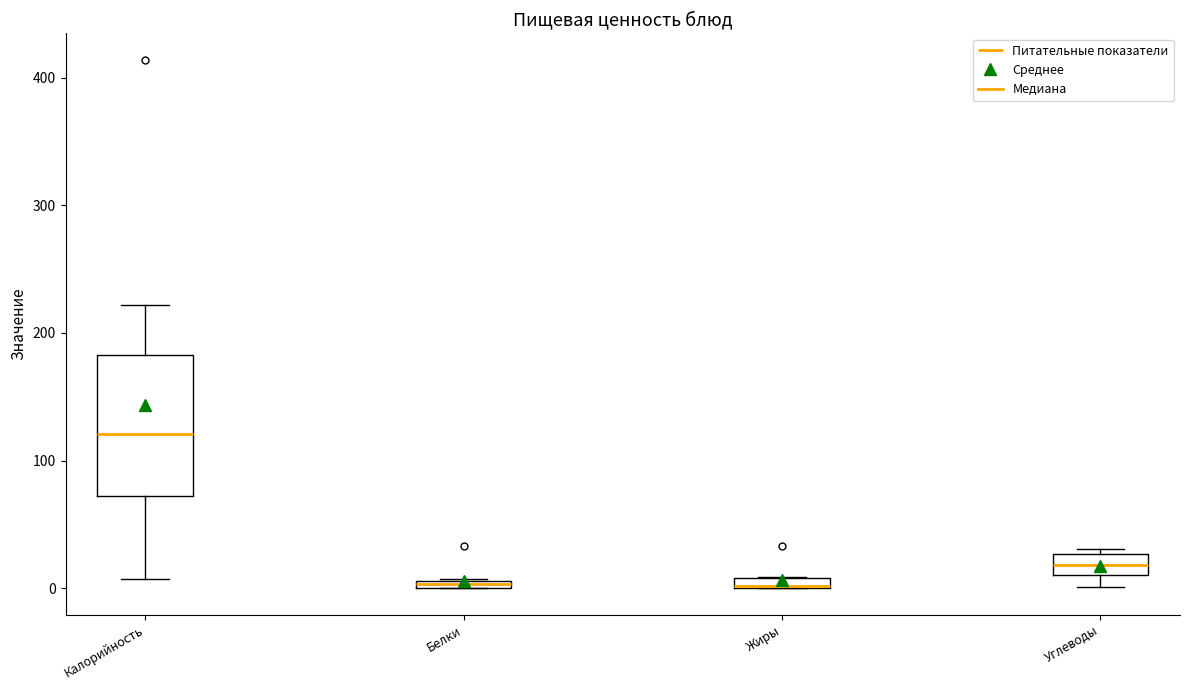

Where is the lower edge of the box for Калорийность on the y-axis? The values are not printed on the chart, so give them approximately, as read against the axis.

70